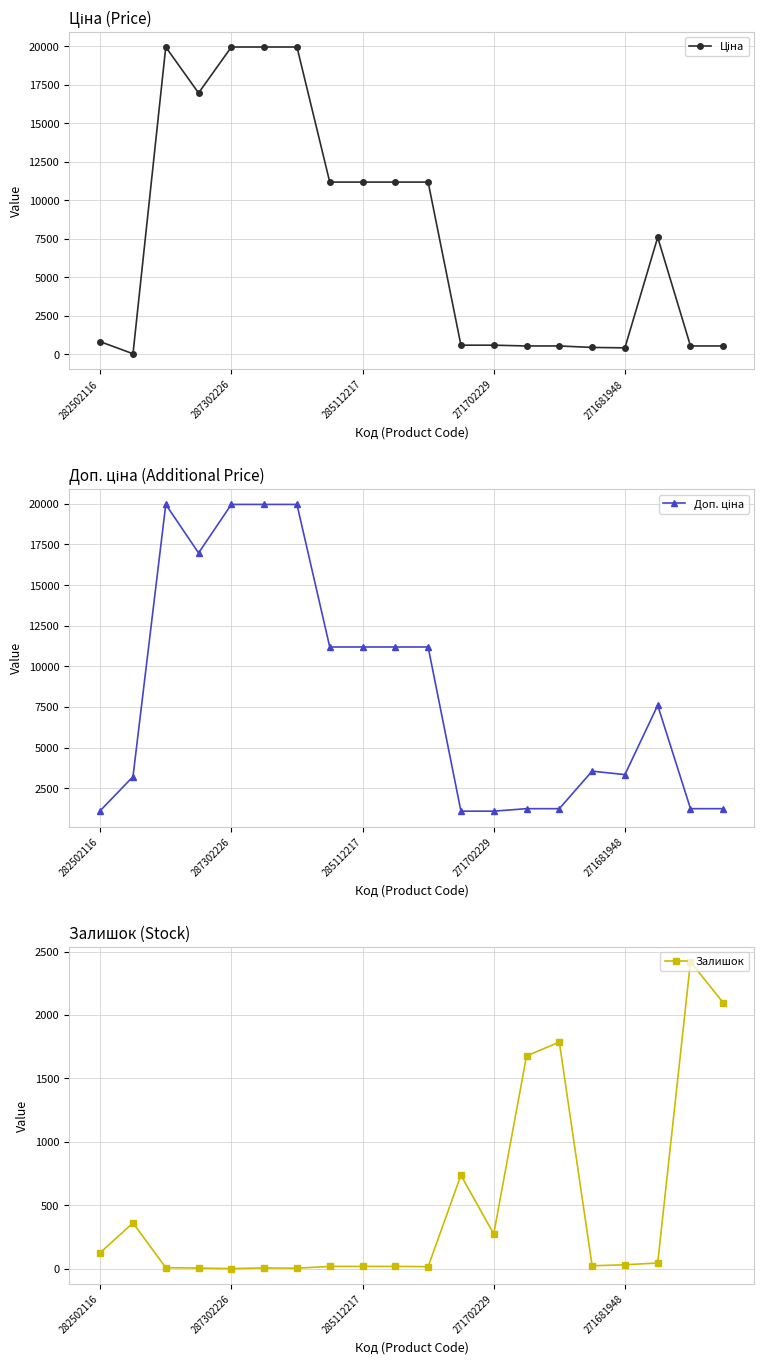

How many data points in Залишок are less than 30?

10